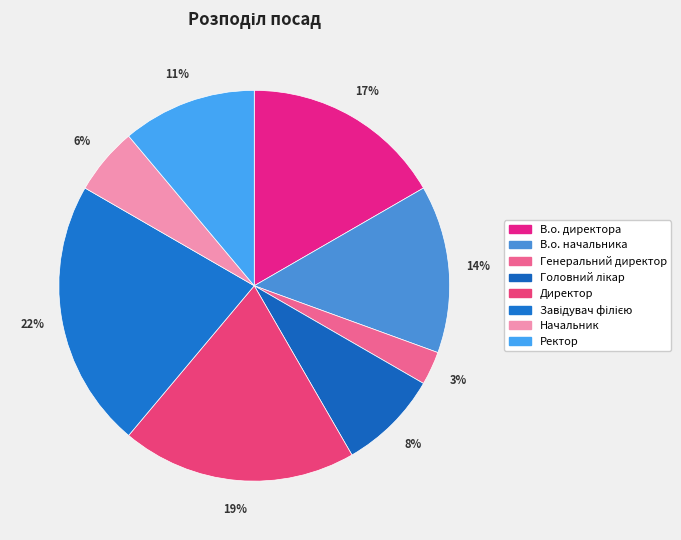

How many slices are in this pie chart?

8